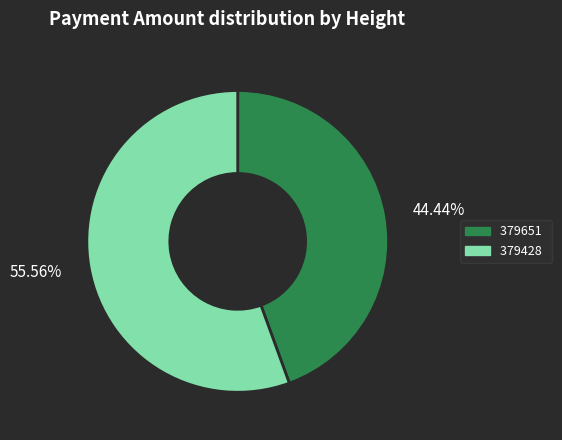

Rank the categories by value from lowest to highest.

379651, 379428